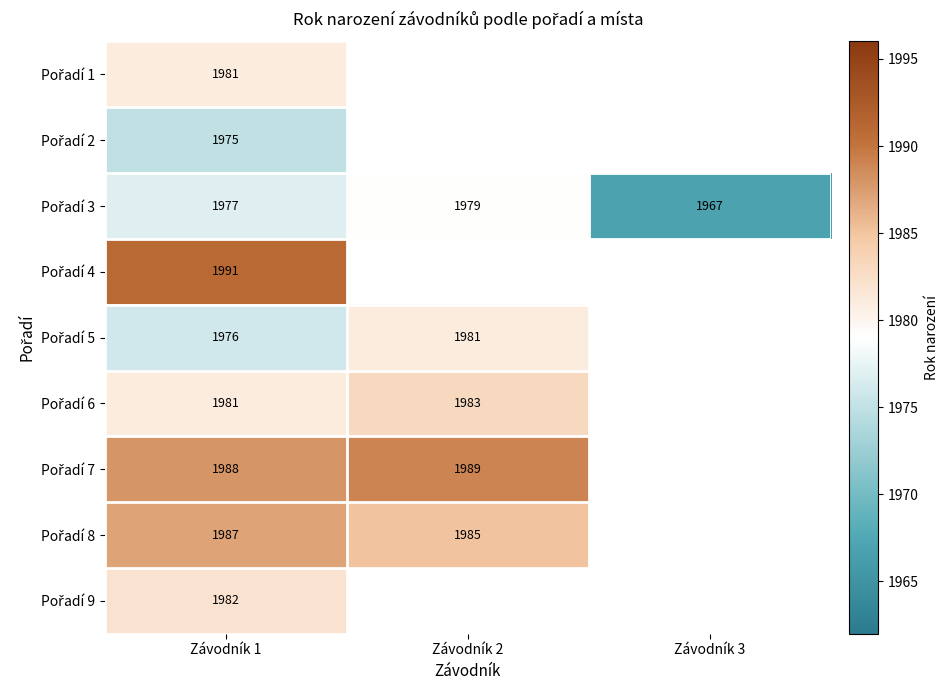

What is the total value across all series at Závodník 1?

17838